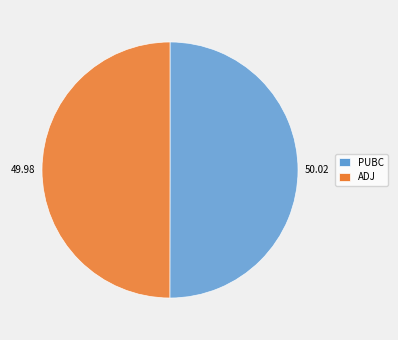

Do 49.98 and 50.02 together represent more than half of the pie?

Yes